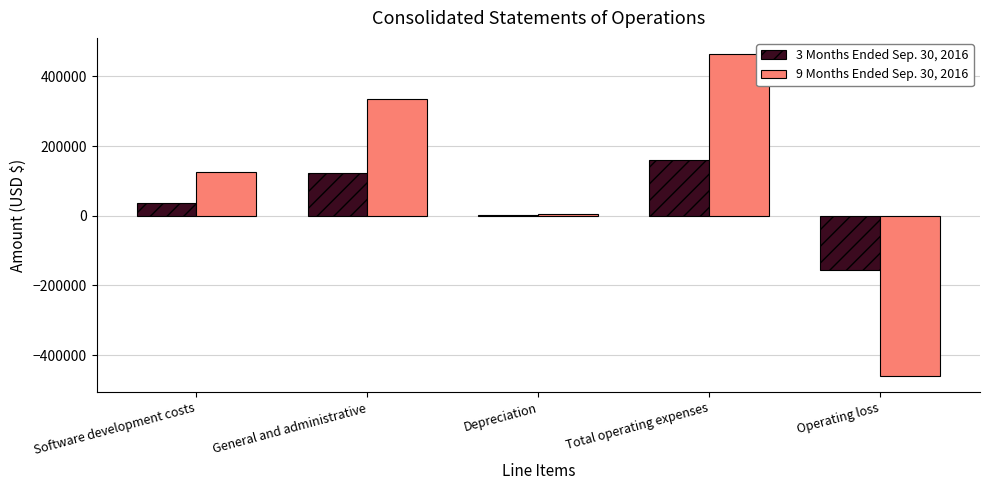

Count the number of categories in the chart.

5